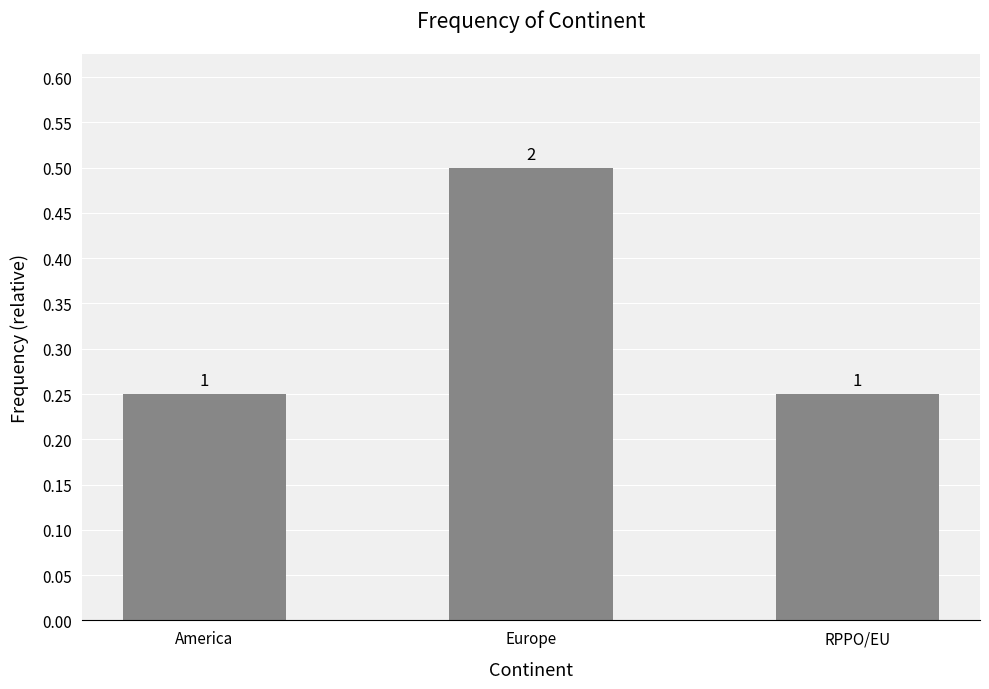

Rank the categories by value from lowest to highest.

America, RPPO/EU, Europe